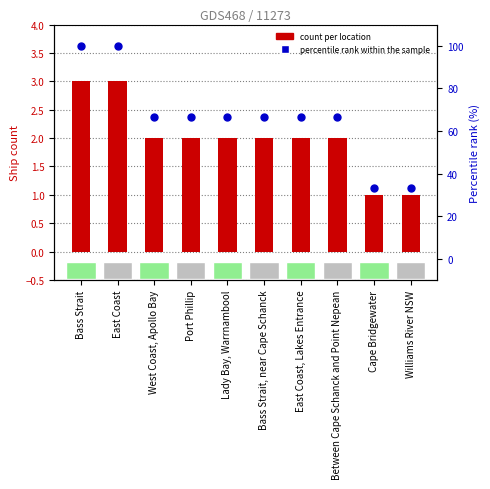

What is the total value across all series at Lady Bay, Warrnambool?

68.7